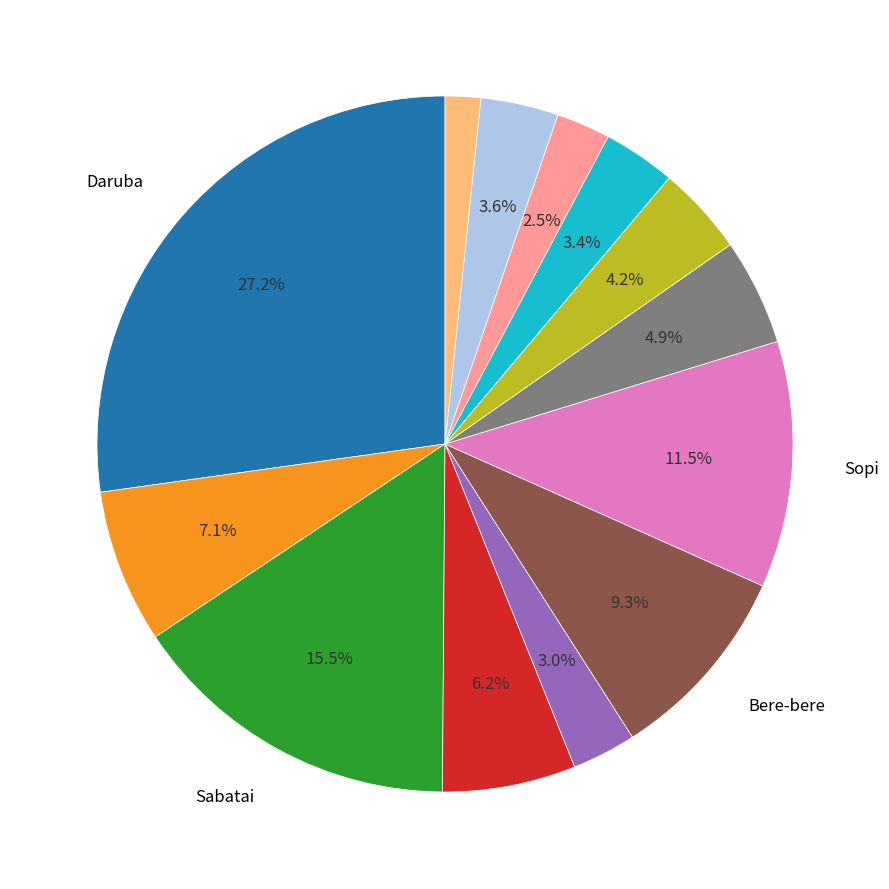

Is there any slice that represents more than half of the pie?

No